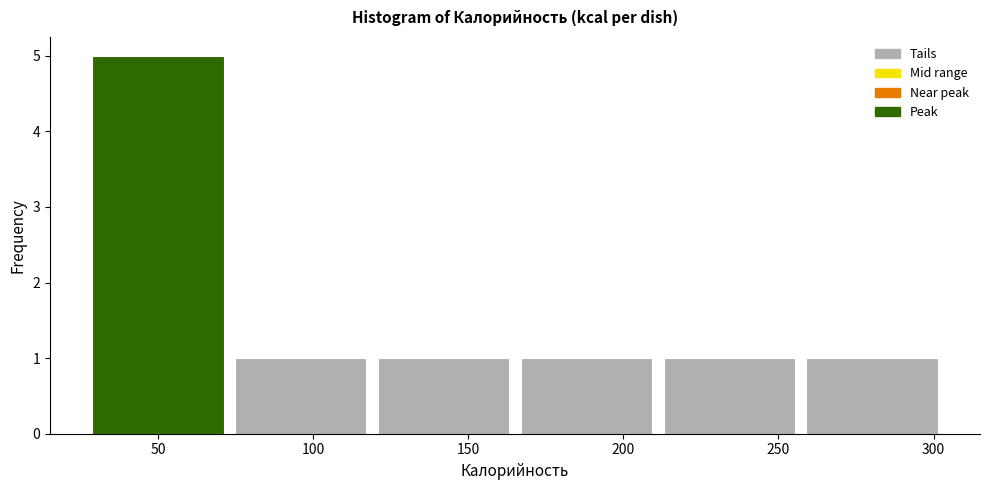

How tall is the bar that spans 75 to 120 on the x-axis? Neither the bar edges nor the heights are printed on the chart, so give them approximately, as read against the axes.

1